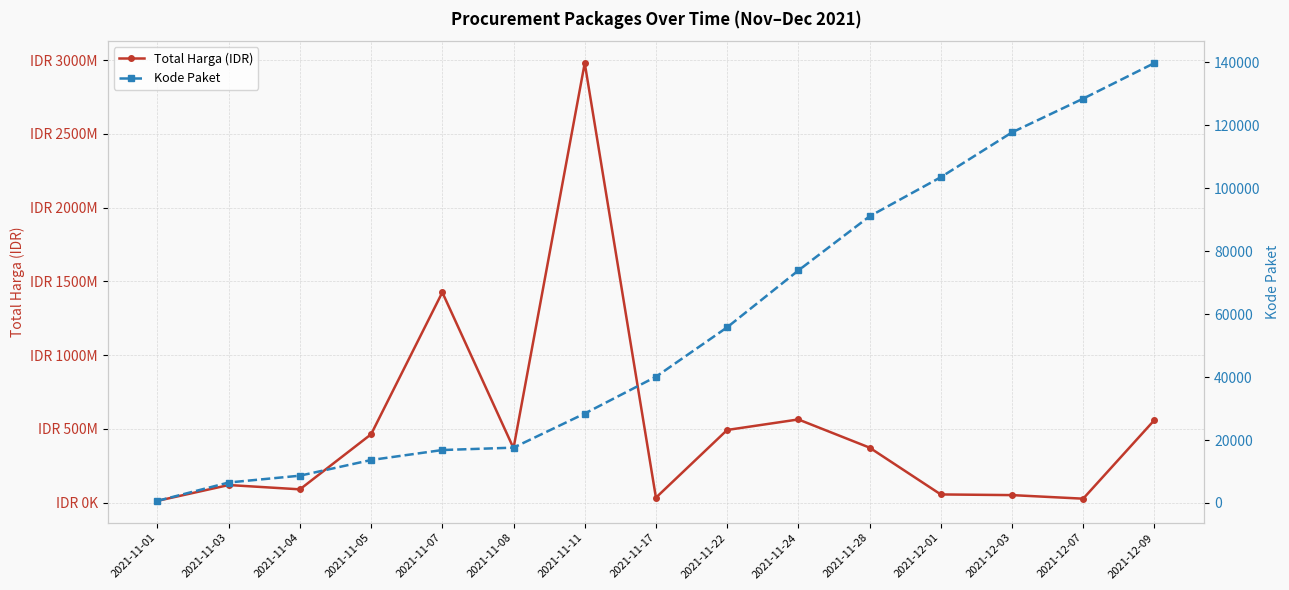

What is the maximum value for Kode Paket?

139817